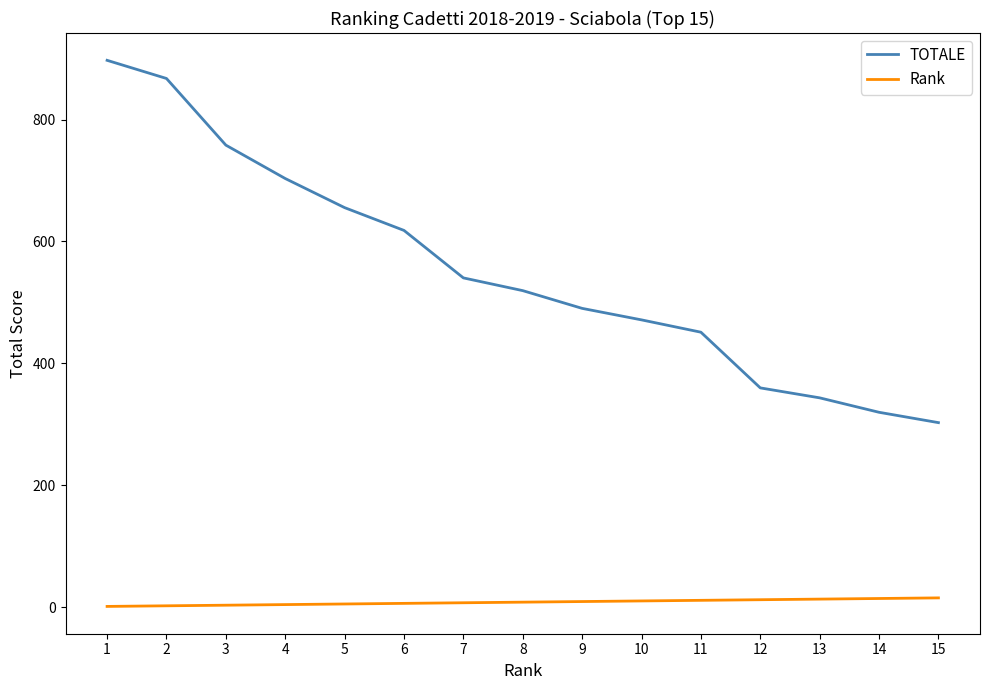

What is the sum of all TOTALE values?

8296.7